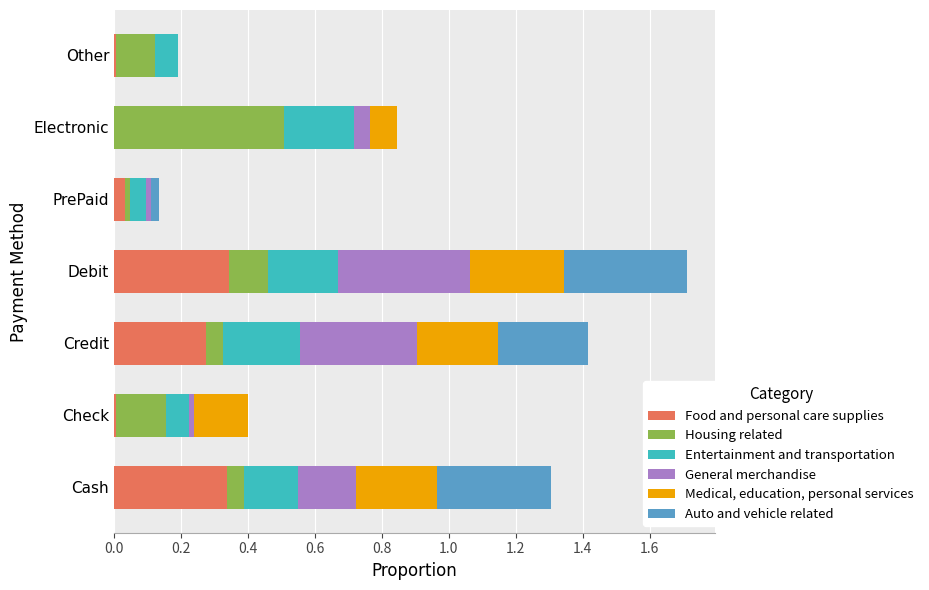

What is the total value across all series at Cash?

1.3